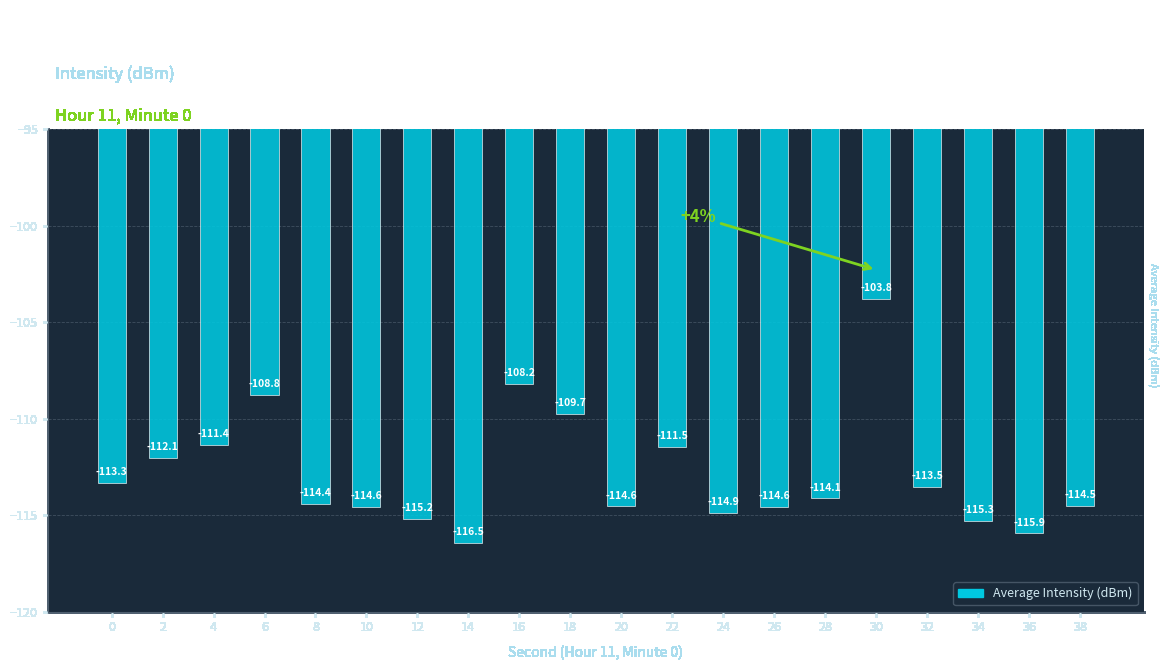

What is the difference between the second highest and second lowest values?

7.7